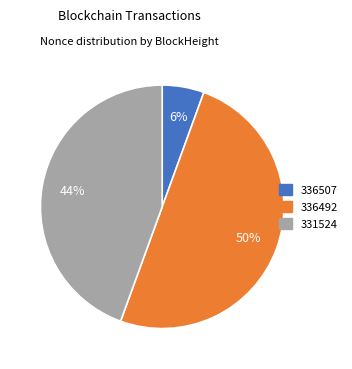

To the nearest percent, what is the average slice percentage?

33%